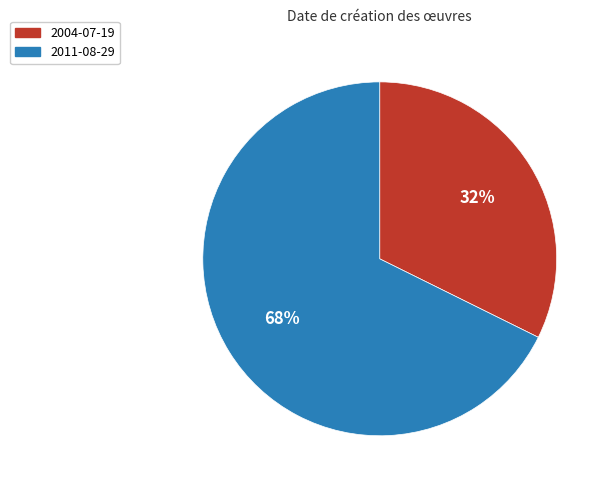

Does 2011-08-29 represent more than half of the total?

Yes